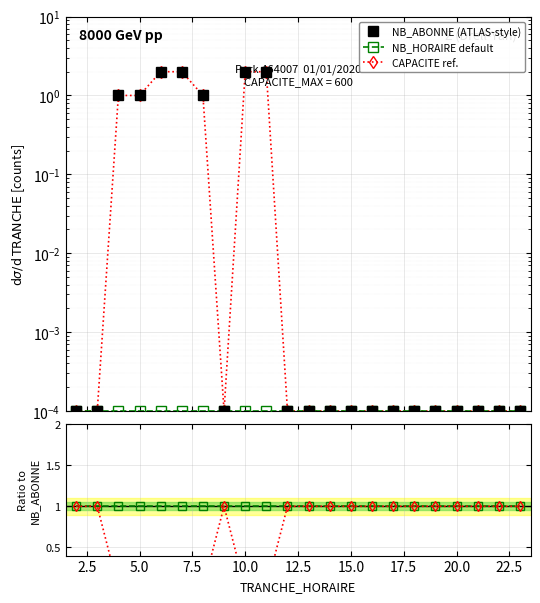

What is the sum of all Ratio NB_ABONNE values?

22.0